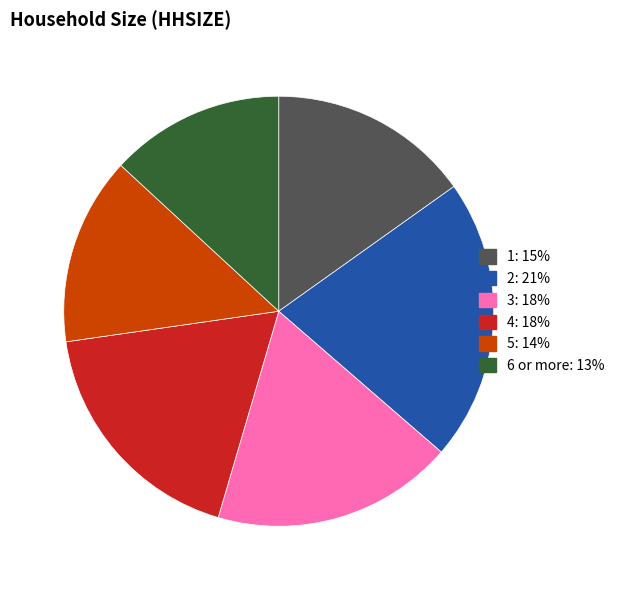

How many slices are in this pie chart?

6